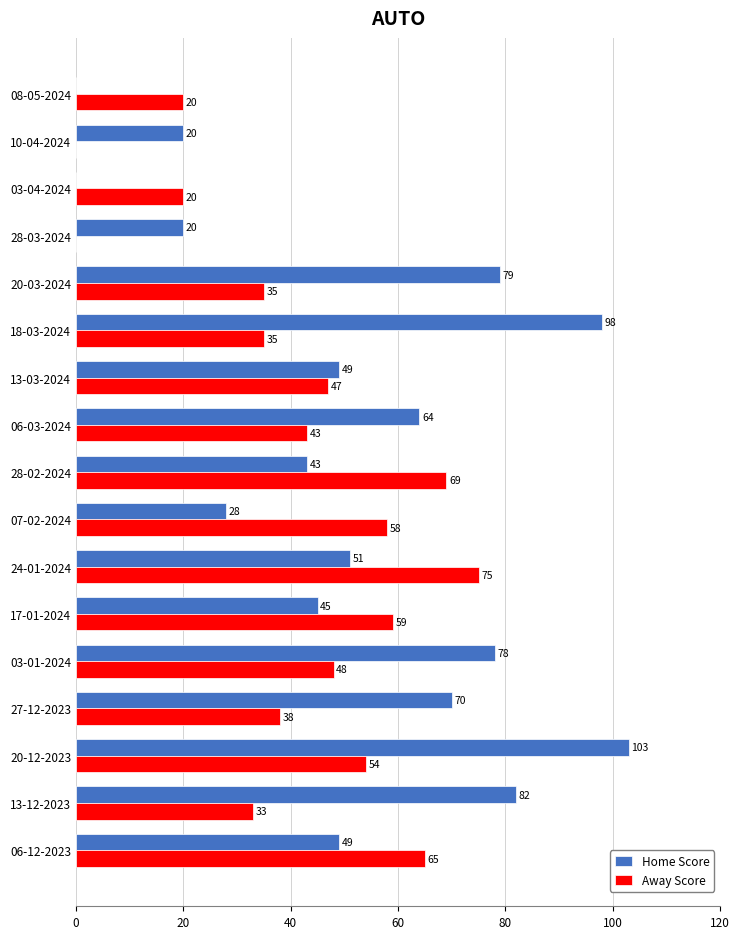

What is the maximum value shown in the chart?

103